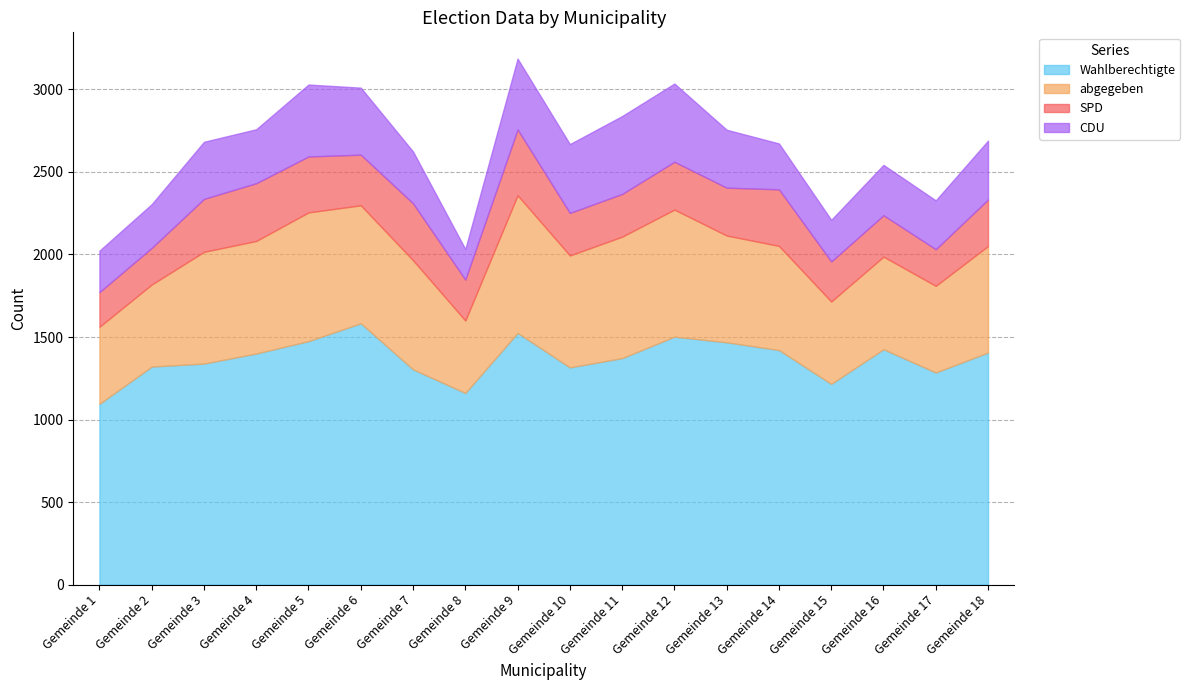

Which label corresponds to the smallest value in the chart?

Gemeinde 8